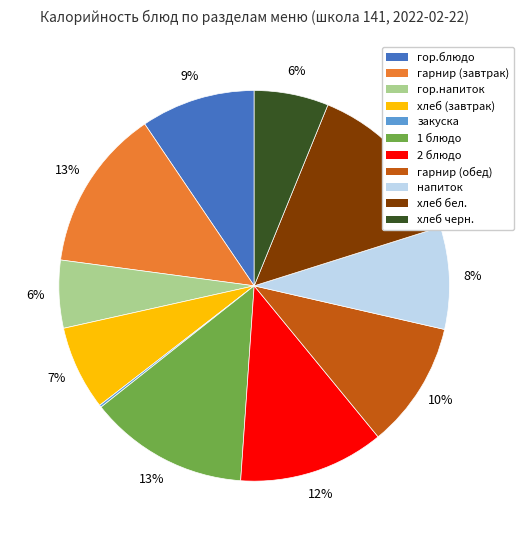

To the nearest percent, what portion does хлеб бел. represent?

14%